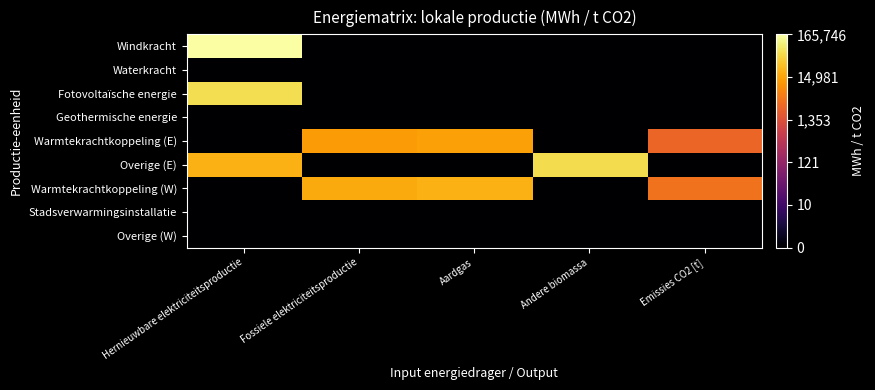

Reading right to left, transcribe all the data shown in this chart.

Windkracht: Emissies CO2 [t]=0.0	Andere biomassa=0.0	Aardgas=0.0	Fossiele elektriciteitsproductie=0.0	Hernieuwbare elektriciteitsproductie=5.2
Waterkracht: Emissies CO2 [t]=0.0	Andere biomassa=0.0	Aardgas=0.0	Fossiele elektriciteitsproductie=0.0	Hernieuwbare elektriciteitsproductie=0.0
Fotovoltaïsche energie: Emissies CO2 [t]=0.0	Andere biomassa=0.0	Aardgas=0.0	Fossiele elektriciteitsproductie=0.0	Hernieuwbare elektriciteitsproductie=4.8
Geothermische energie: Emissies CO2 [t]=0.0	Andere biomassa=0.0	Aardgas=0.0	Fossiele elektriciteitsproductie=0.0	Hernieuwbare elektriciteitsproductie=0.0
Warmtekrachtkoppeling (E): Emissies CO2 [t]=3.4	Andere biomassa=0.0	Aardgas=4.1	Fossiele elektriciteitsproductie=4.1	Hernieuwbare elektriciteitsproductie=0.0
Overige (E): Emissies CO2 [t]=0.0	Andere biomassa=4.8	Aardgas=0.0	Fossiele elektriciteitsproductie=0.0	Hernieuwbare elektriciteitsproductie=4.3
Warmtekrachtkoppeling (W): Emissies CO2 [t]=3.6	Andere biomassa=0.0	Aardgas=4.3	Fossiele elektriciteitsproductie=4.2	Hernieuwbare elektriciteitsproductie=0.0
Stadsverwarmingsinstallatie: Emissies CO2 [t]=0.0	Andere biomassa=0.0	Aardgas=0.0	Fossiele elektriciteitsproductie=0.0	Hernieuwbare elektriciteitsproductie=0.0
Overige (W): Emissies CO2 [t]=0.0	Andere biomassa=0.0	Aardgas=0.0	Fossiele elektriciteitsproductie=0.0	Hernieuwbare elektriciteitsproductie=0.0